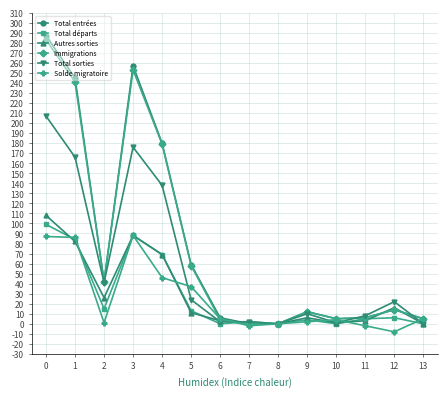

Which series has the largest range (max minus min)?

Total entrées